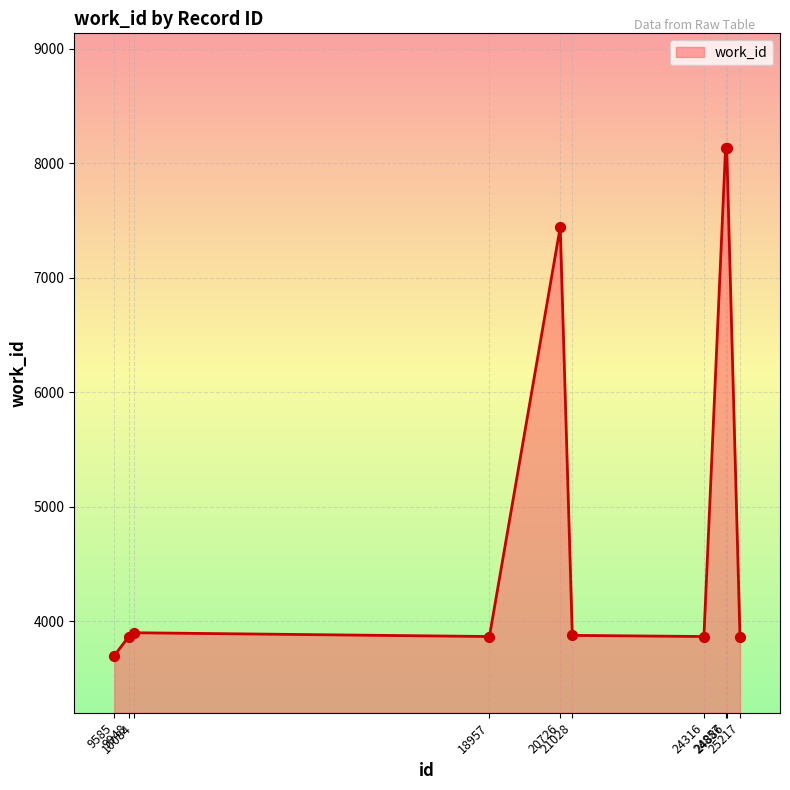

Approximately how many times larger is the value at 24886 compared to 10084?

2.1